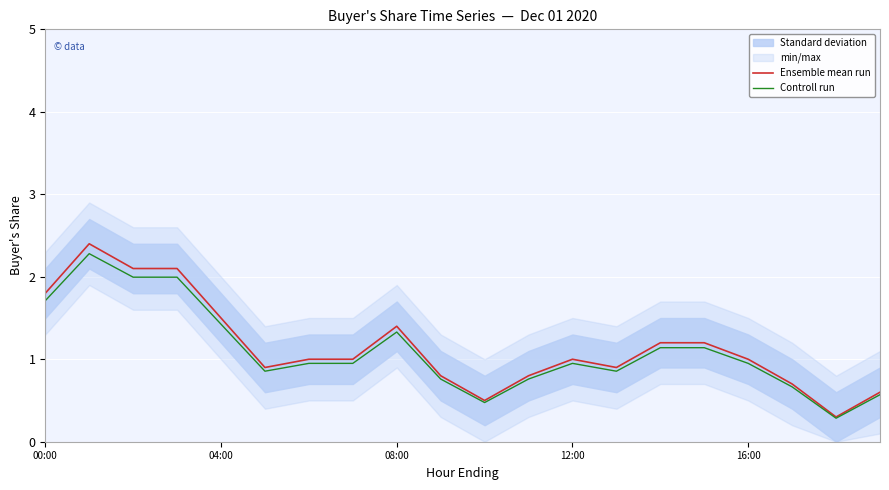

True or false: Controll run has a value of 0.2 at 10.

False